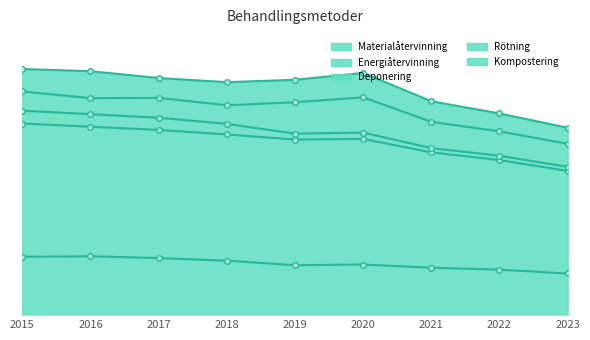

Reading left to right, extract all data points from this chart.

Materialåtervinning: 91.0	92.0	89.0	85.0	78.0	79.0	74.0	71.0	65.0
Energiåtervinning: 208.0	202.0	200.0	197.0	196.0	196.0	180.0	171.0	160.0
Deponering: 20.0	19.6	19.0	16.5	9.2	9.9	6.7	6.7	6.4
Rötning: 30.0	25.0	31.0	29.0	49.0	55.0	41.0	38.0	36.0
Kompostering: 35.0	42.0	31.0	36.0	35.0	38.0	32.0	28.0	25.0